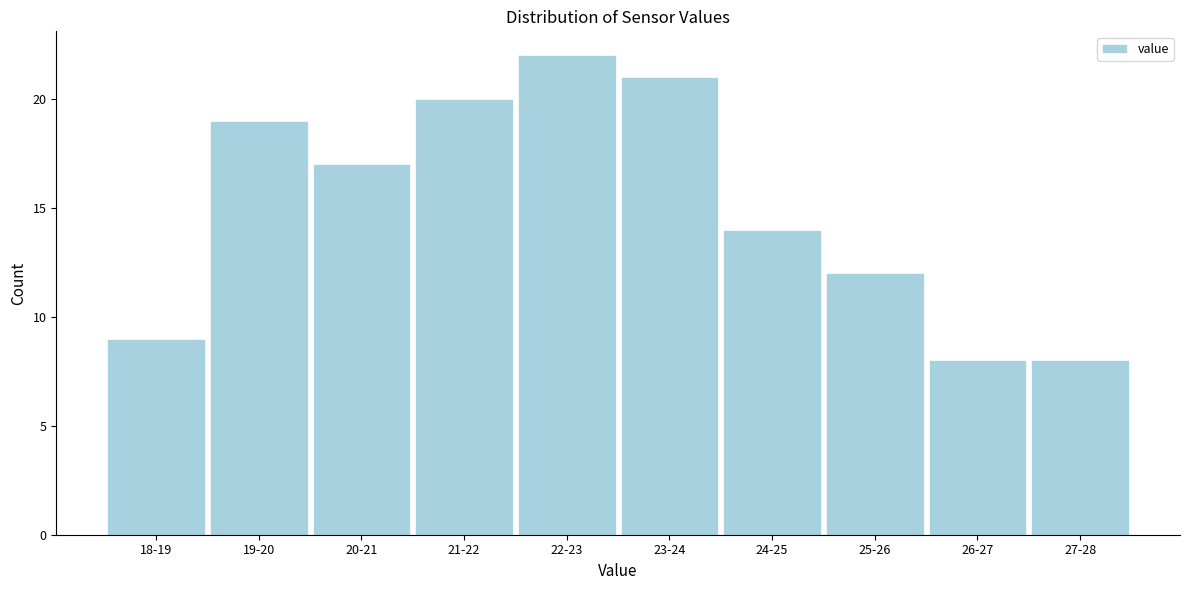

Reading right to left, list all the values displayed in this chart.

8	8	12	14	21	22	20	17	19	9